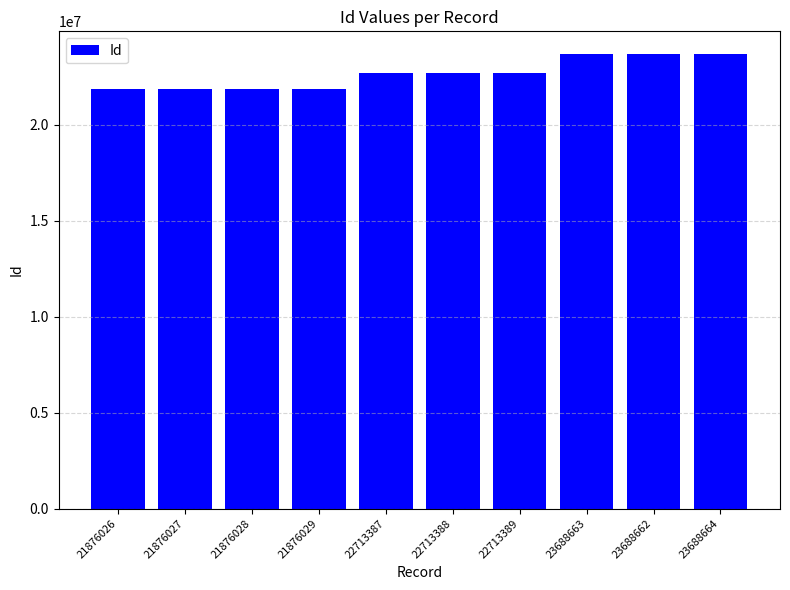

Are the bars horizontal?

No